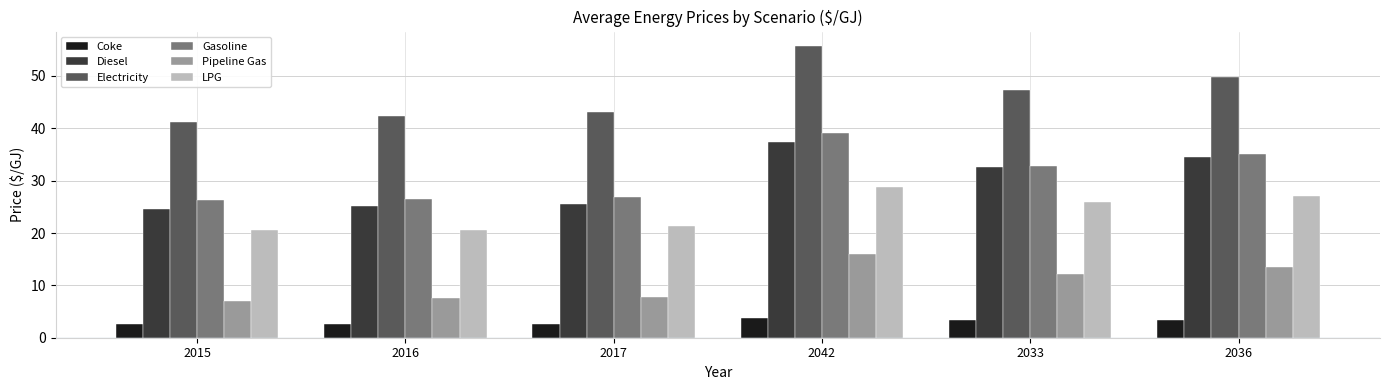

How many groups of bars are there?

6